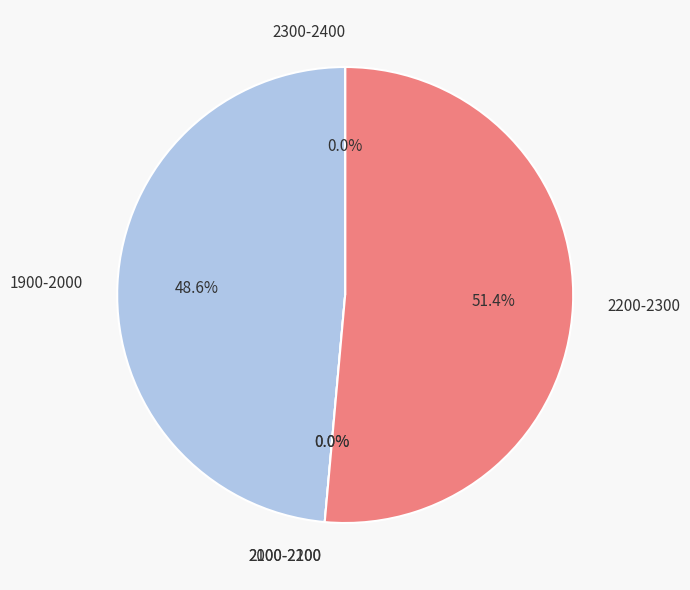

True or false: 4.0-5.0 accounts for 10% of the total.

False